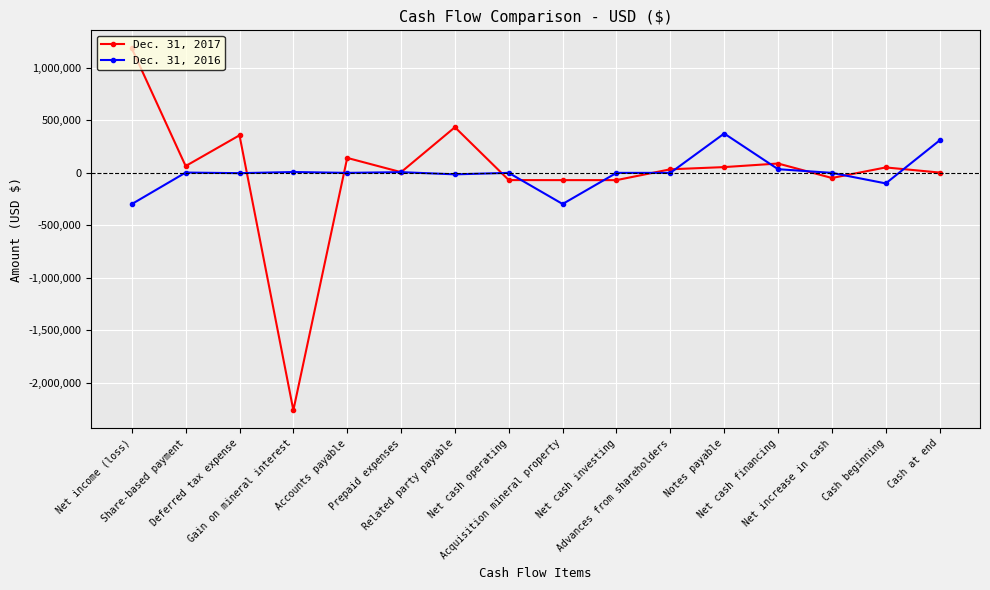

Rank the series by their maximum value, from lowest to highest.

Dec. 31, 2016, Dec. 31, 2017